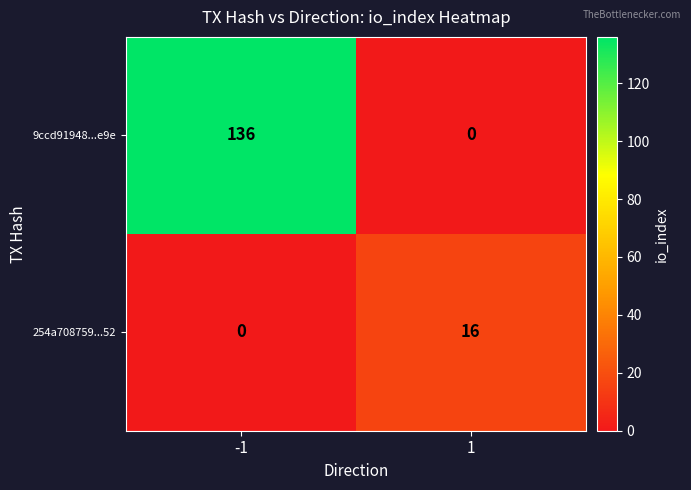

Which series has the widest spread of values?

9ccd91948...e9e